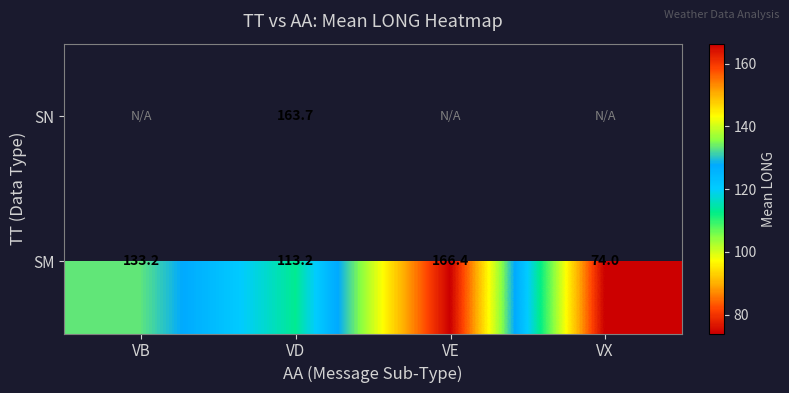

How many distinct data groups are displayed?

2